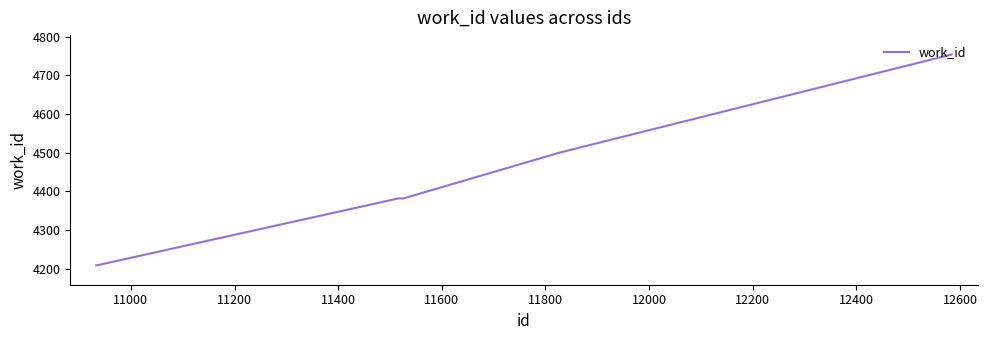

What is the difference between the maximum and minimum values?

545